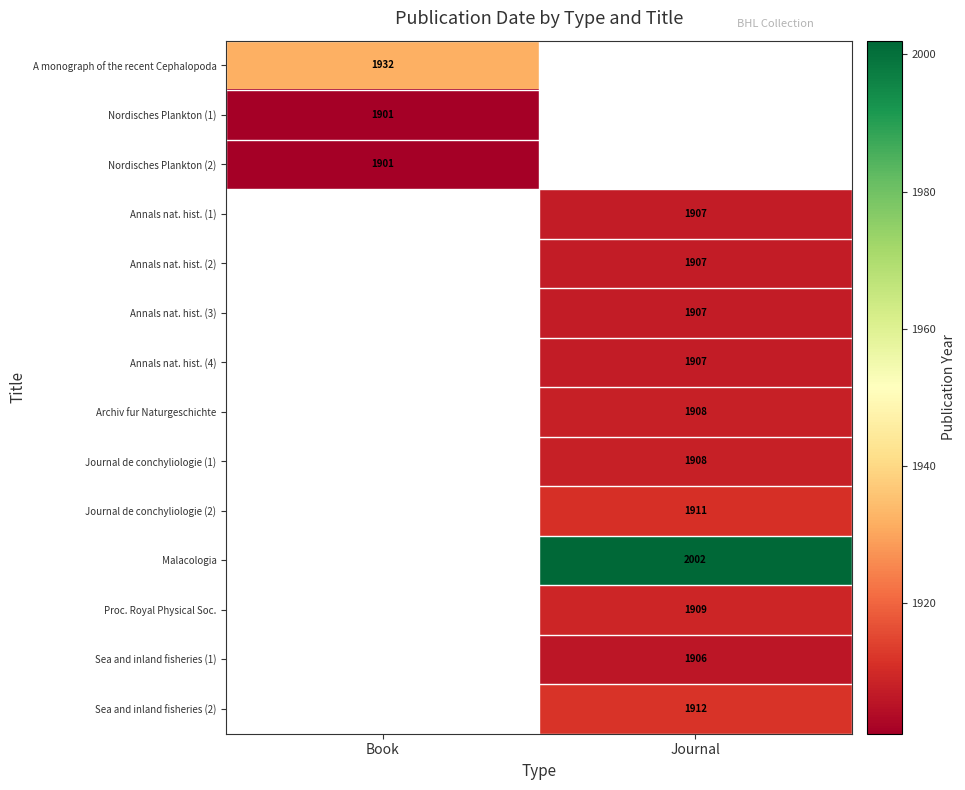

What is the greatest value displayed?

2002.0